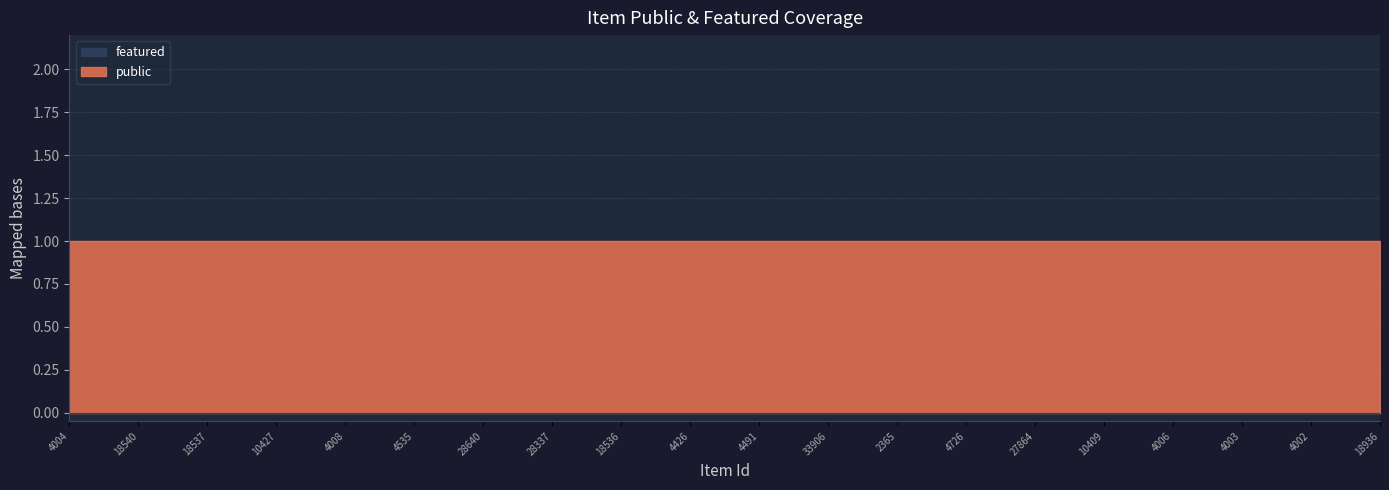

What is the label of the 15th point from the left?

27864